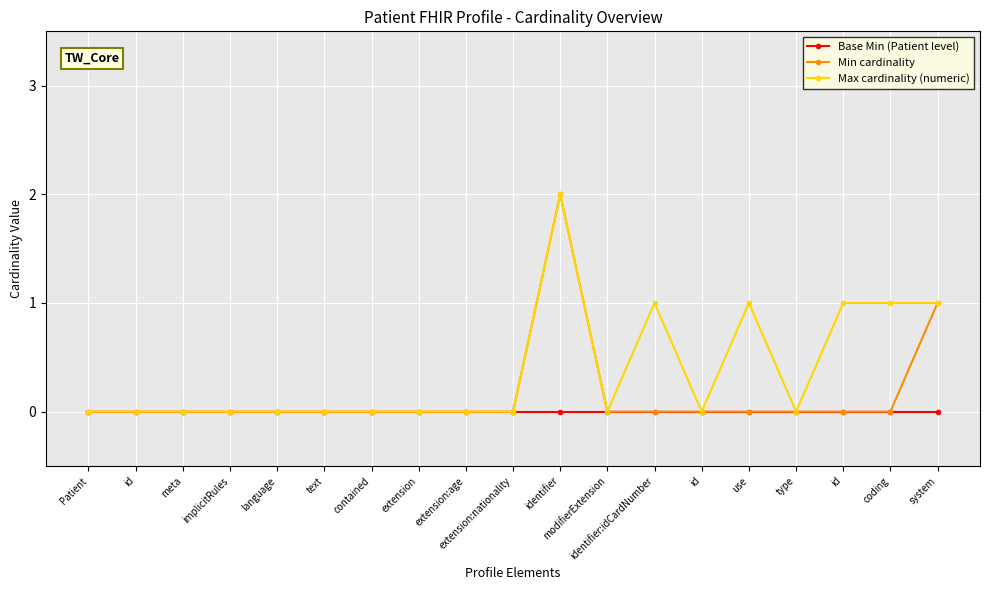

Which series has the largest total across all categories?

Max cardinality (numeric)